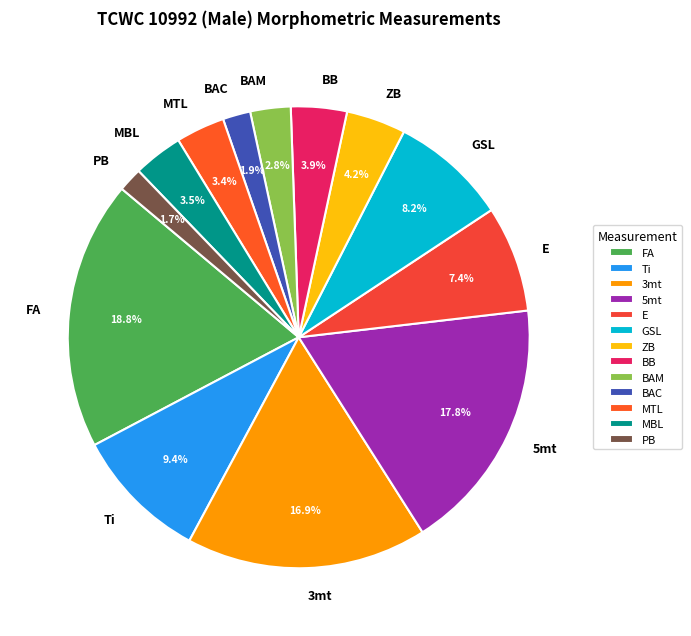

True or false: GSL accounts for 16% of the total.

False